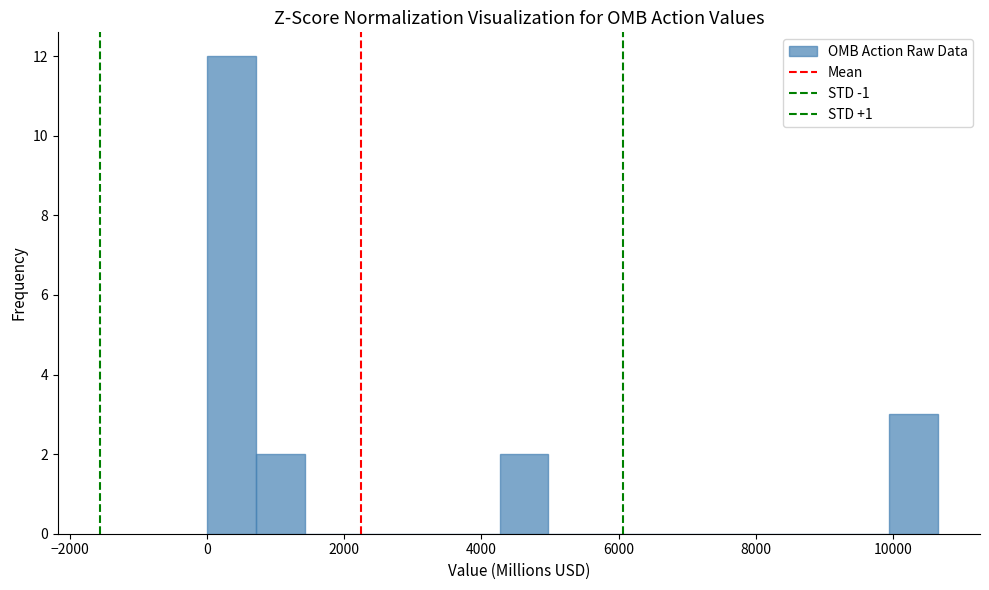

Read against the x-axis, roughly where is the centre of the tallest bar?

400